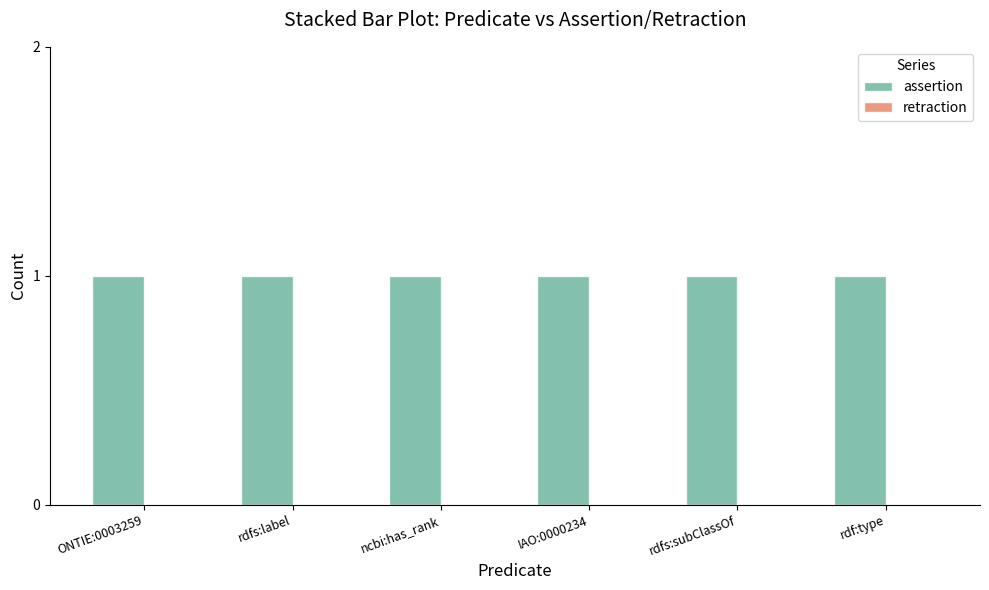

Reading left to right, transcribe all the data shown in this chart.

assertion: ONTIE:0003259=1	rdfs:label=1	ncbi:has_rank=1	IAO:0000234=1	rdfs:subClassOf=1	rdf:type=1
retraction: ONTIE:0003259=0	rdfs:label=0	ncbi:has_rank=0	IAO:0000234=0	rdfs:subClassOf=0	rdf:type=0